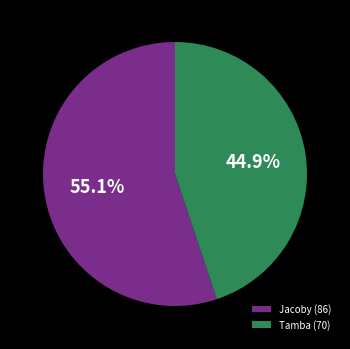

What portion of the pie excludes Jacoby?

44.9%